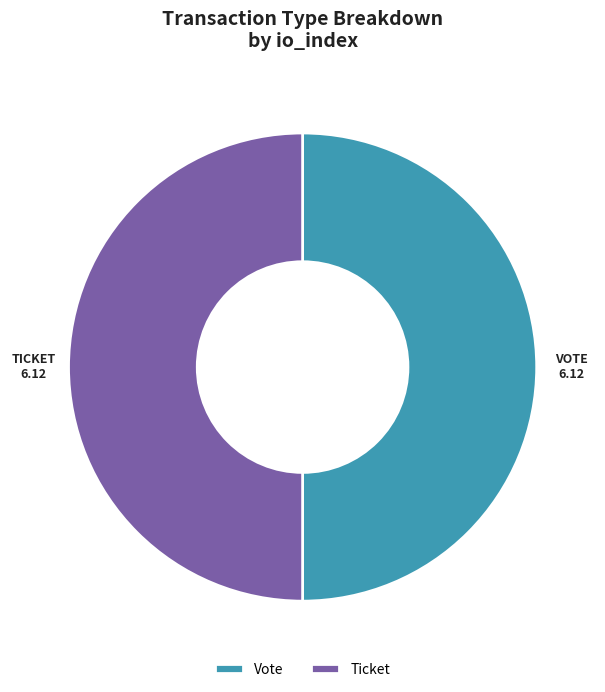

What is the ratio of the value at Vote to the value at Ticket?

1.0